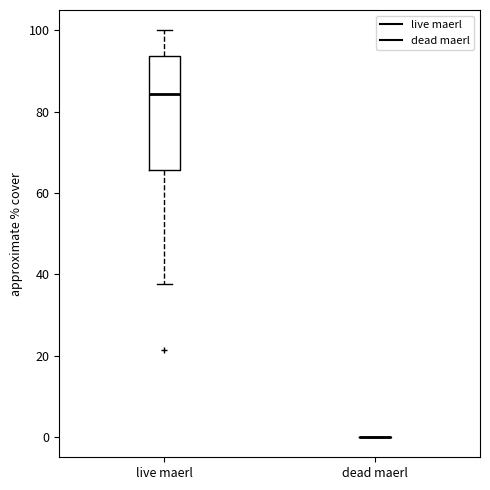

Comparing the boxes themselves (not the whiskers), which one is the tallest?

live maerl